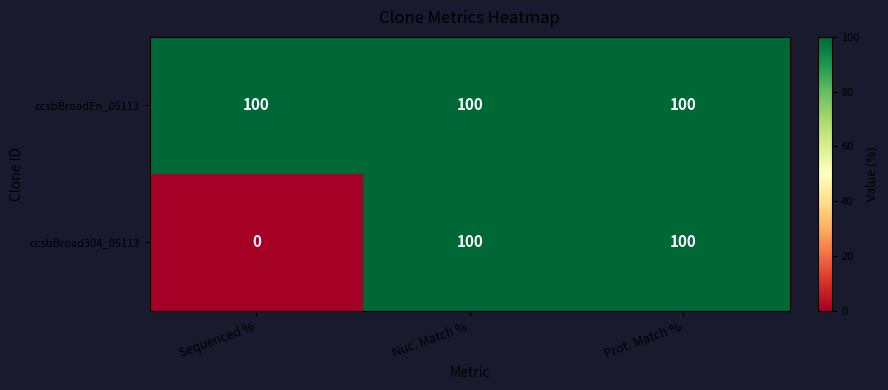

True or false: ccsbBroadEn_05113 has a value of 149 at Sequenced %.

False